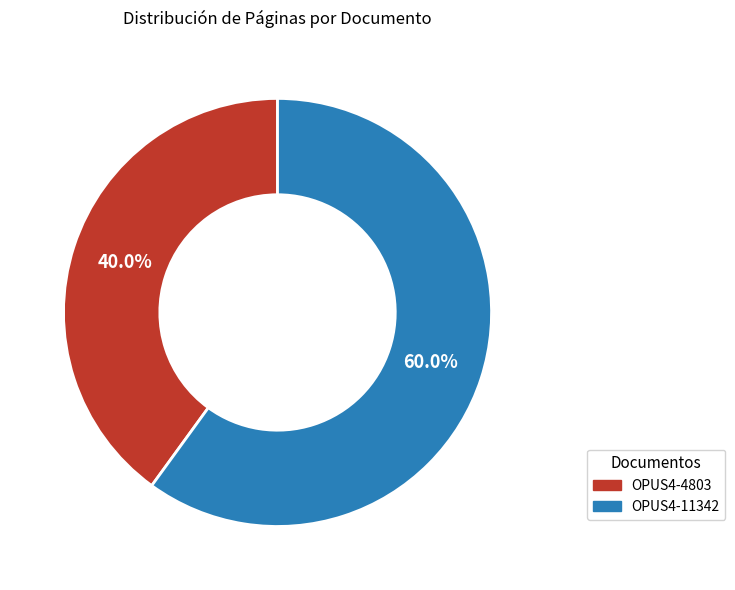

Which category has the smallest portion of the pie?

OPUS4-4803